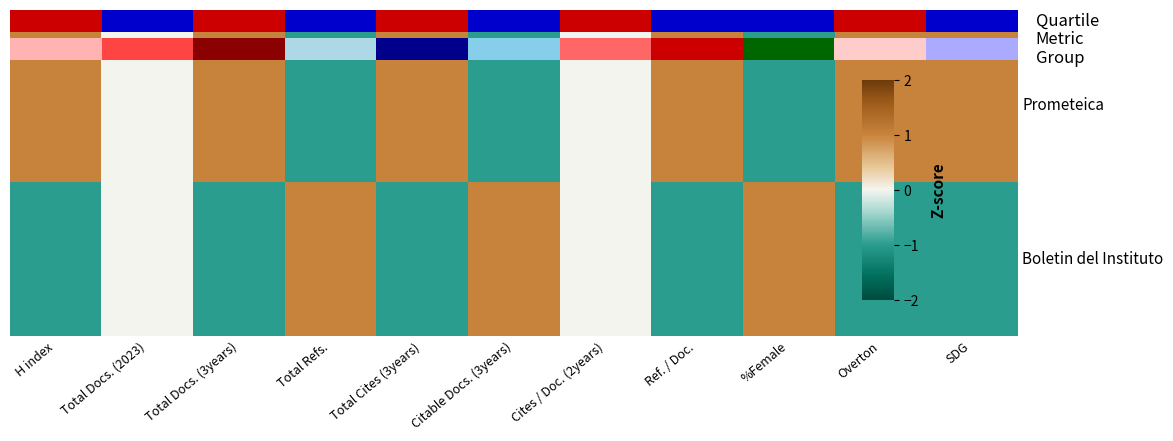

How many positive values does the Prometeica series have?

6